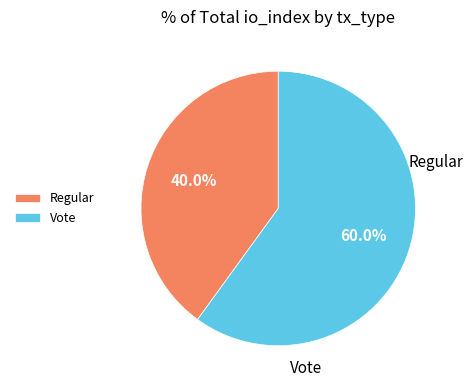

What is the majority slice?

Vote